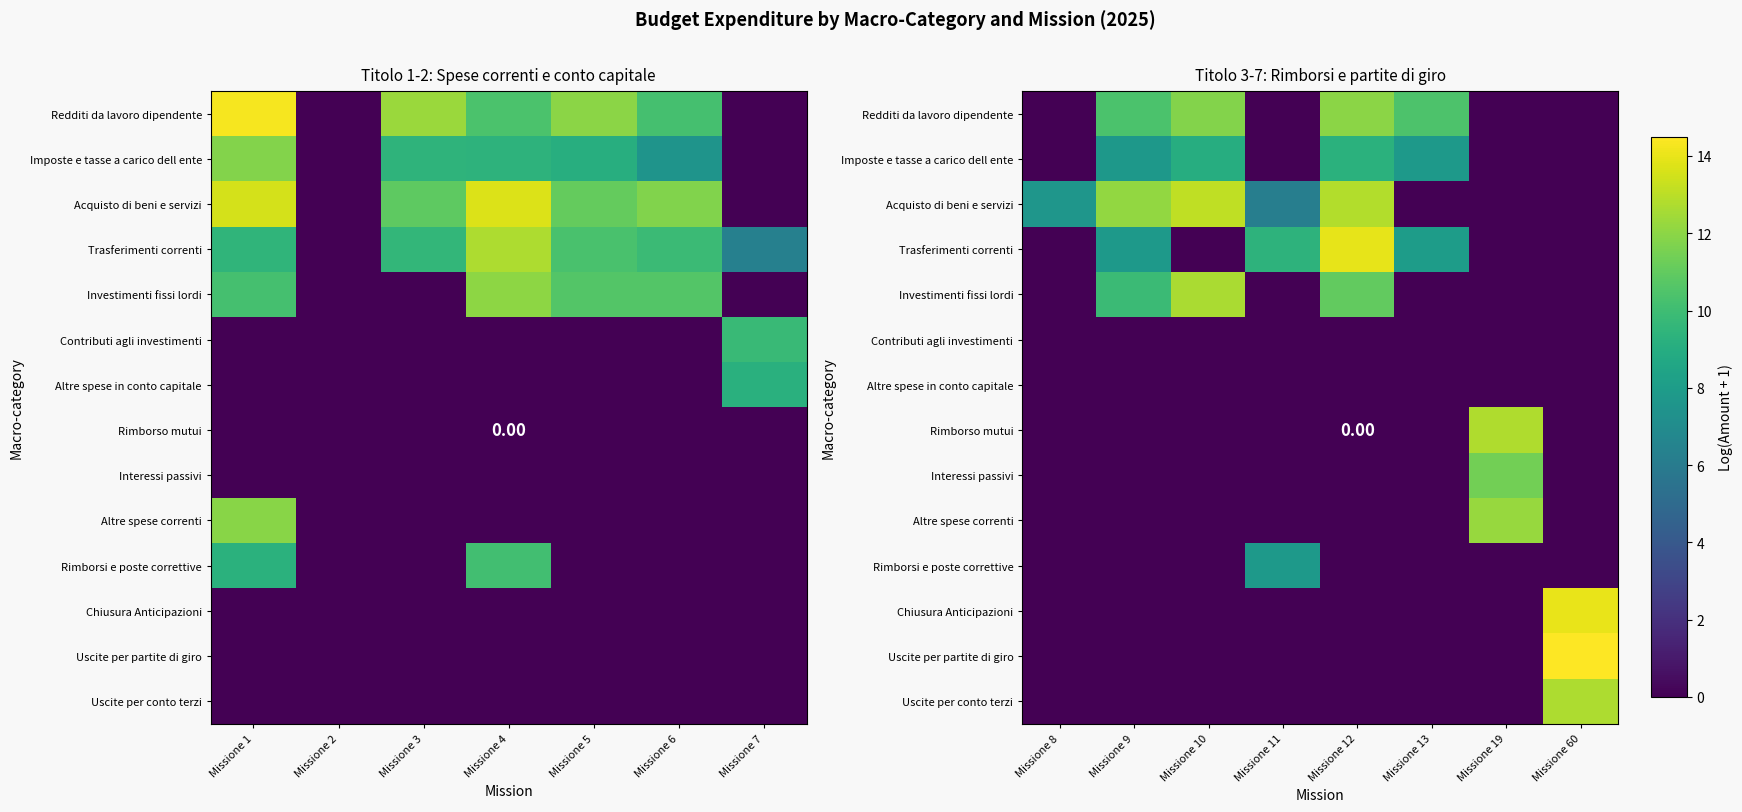

What is the difference between the maximum and minimum values in the Chiusura Anticipazioni series?

14.0